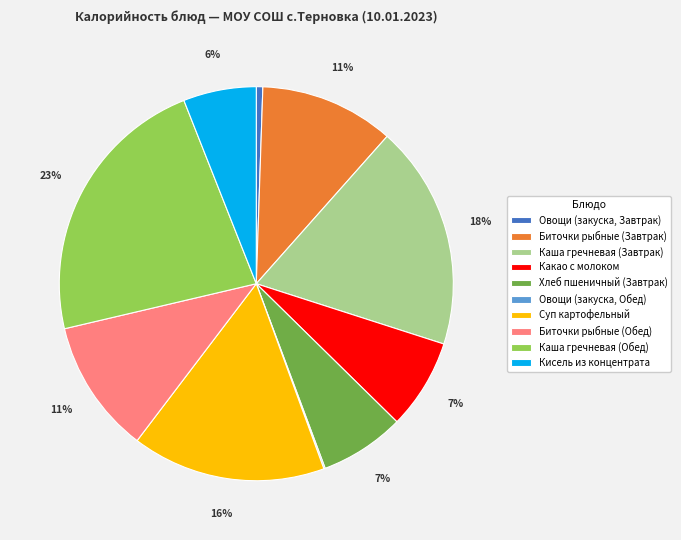

Do Биточки рыбные (Обед) and Овощи (закуска, Завтрак) together represent more than half of the pie?

No